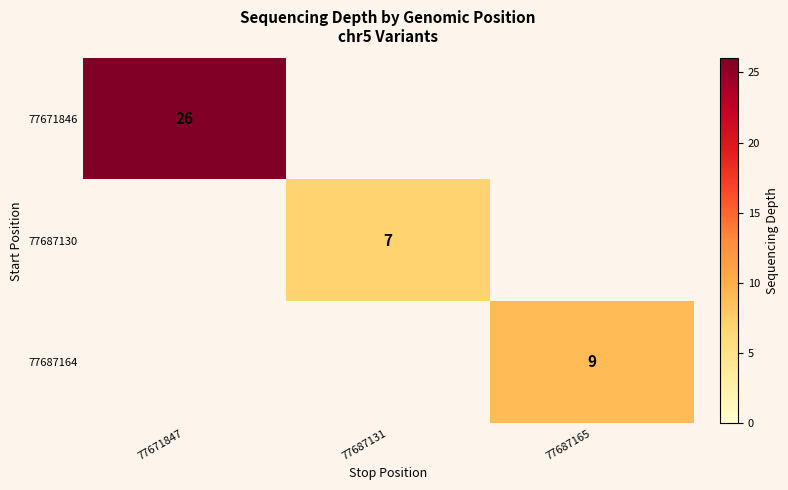

The value of 77687164 at 77687165 is 14. True or false?

False